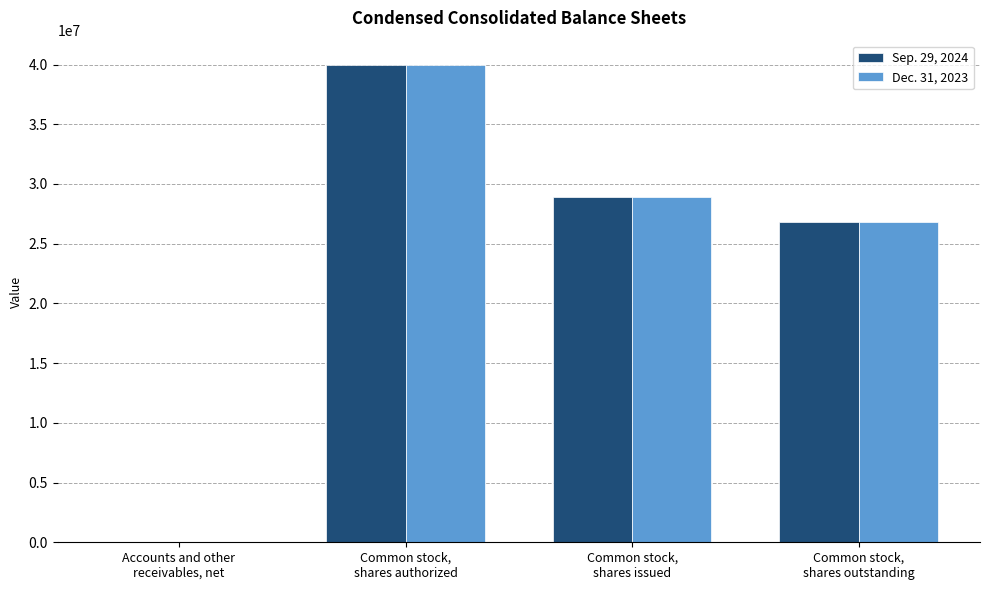

Is the value of Dec. 31, 2023 at Common stock,
shares issued greater than the value of Sep. 29, 2024 at Common stock,
shares outstanding?

Yes